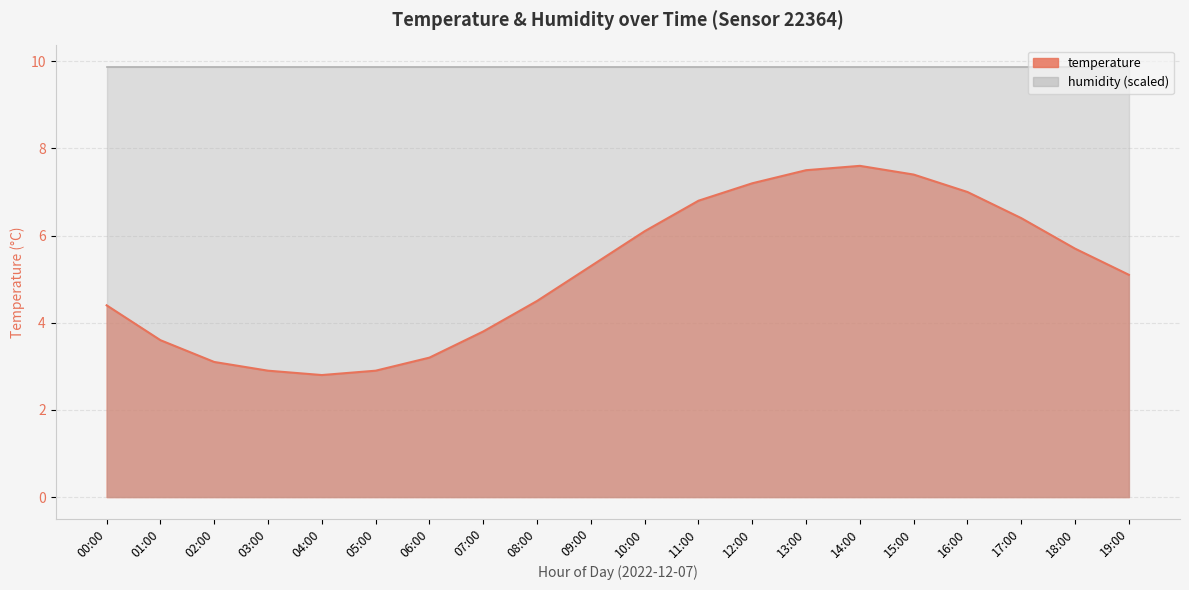

Does the chart have visible grid lines?

Yes